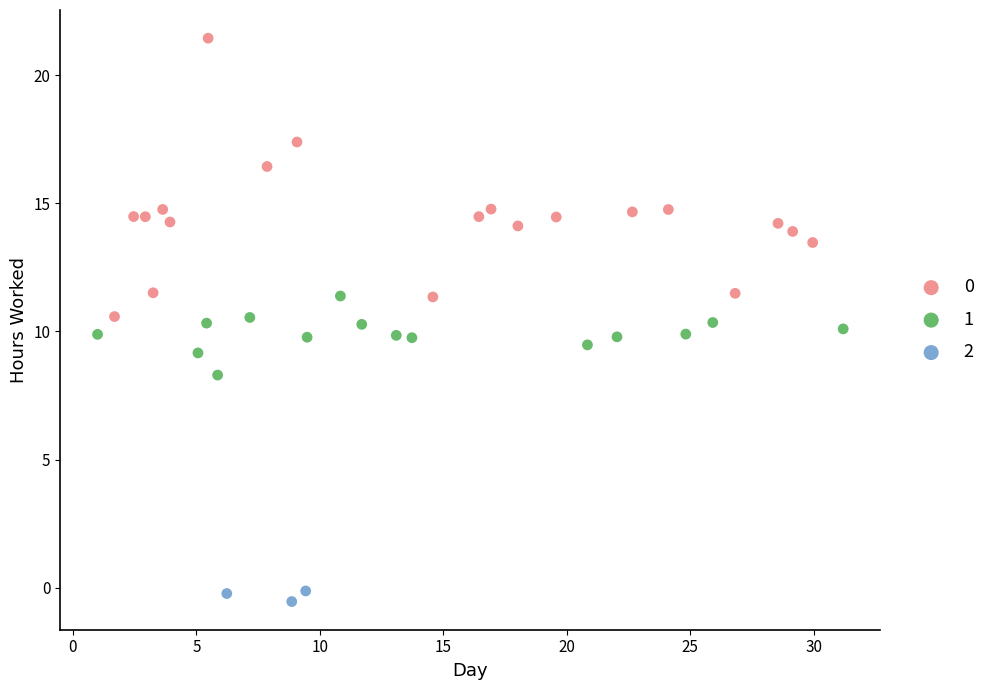

Which series reaches the maximum Y coordinate?

0